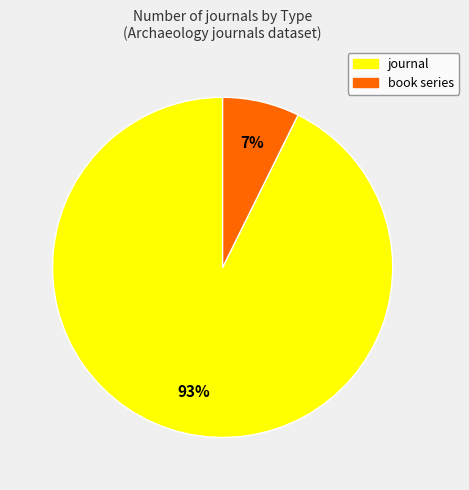

The journal slice represents 99% of the pie. True or false?

False